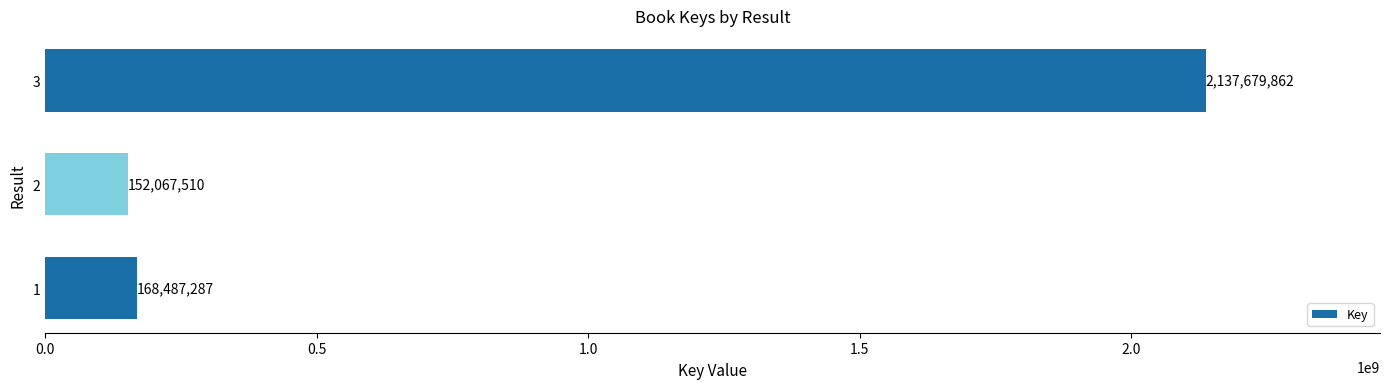

The chart shows a value of 2980193266 at 3. True or false?

False